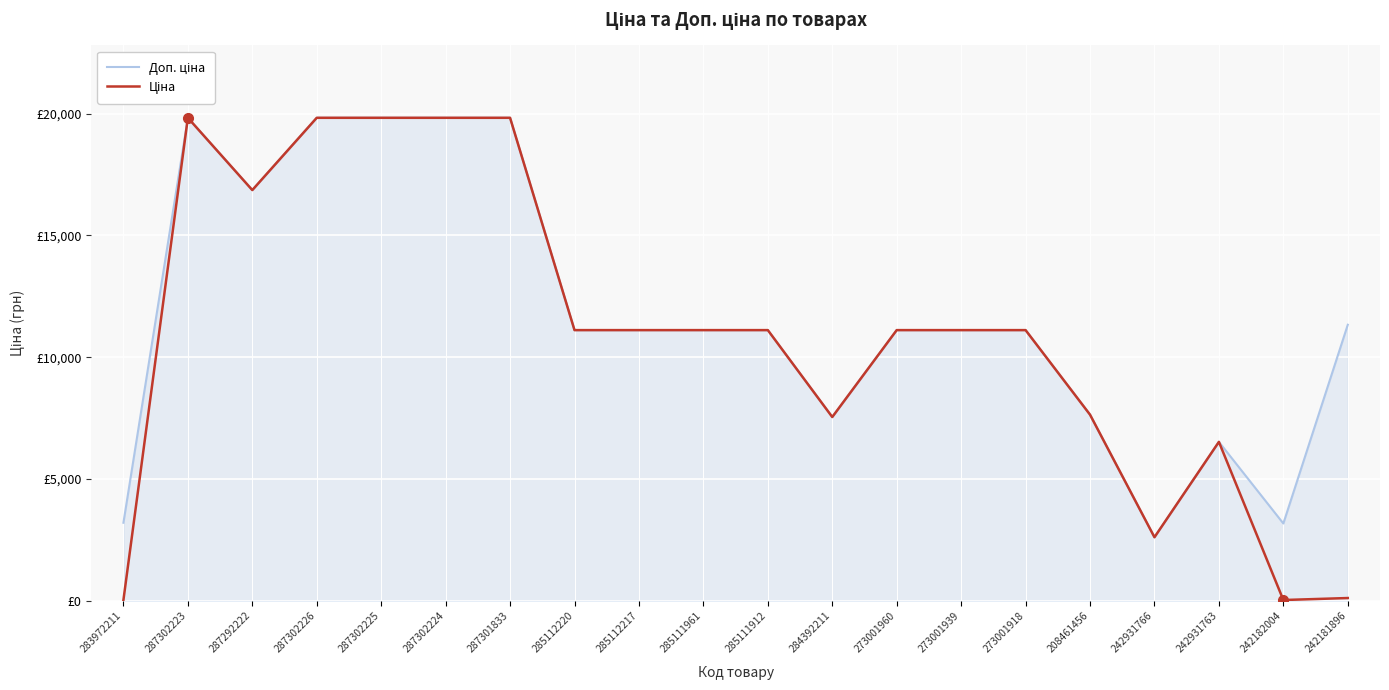

What position from the right is 242182004?

2